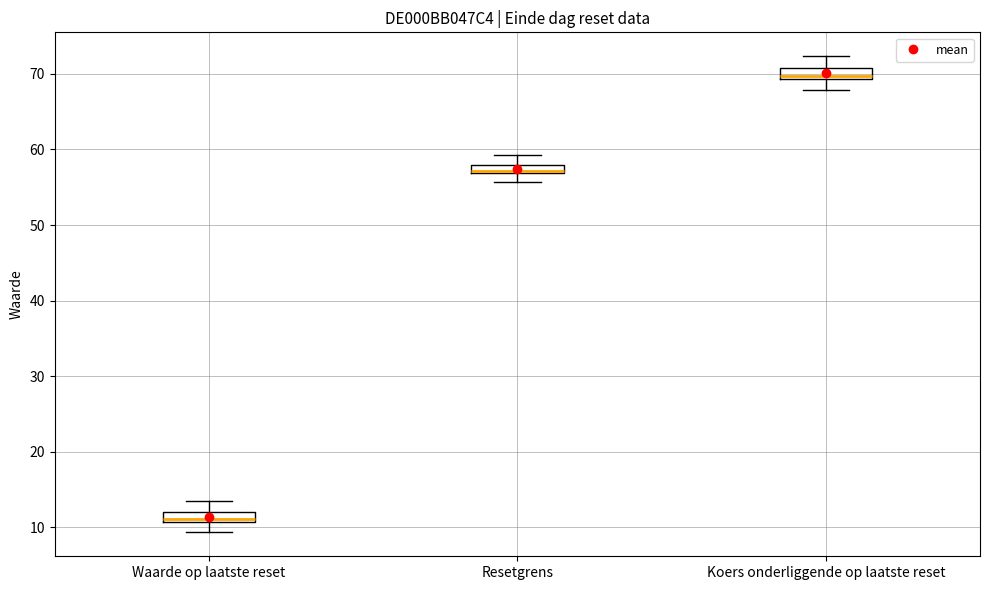

Where does the lower whisker of the box for Waarde op laatste reset end on the y-axis? The values are not printed on the chart, so give them approximately, as read against the axis.

9